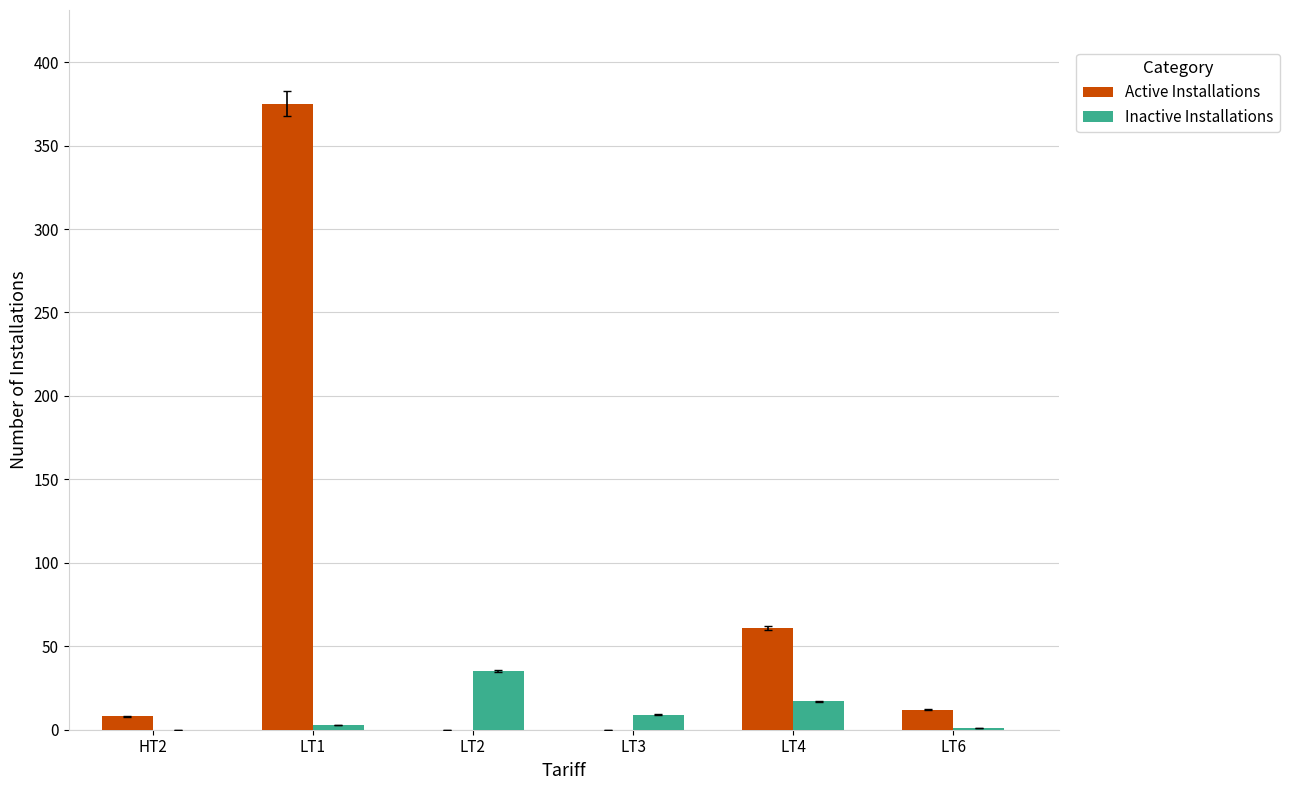

What is the total value across all series at LT2?

35